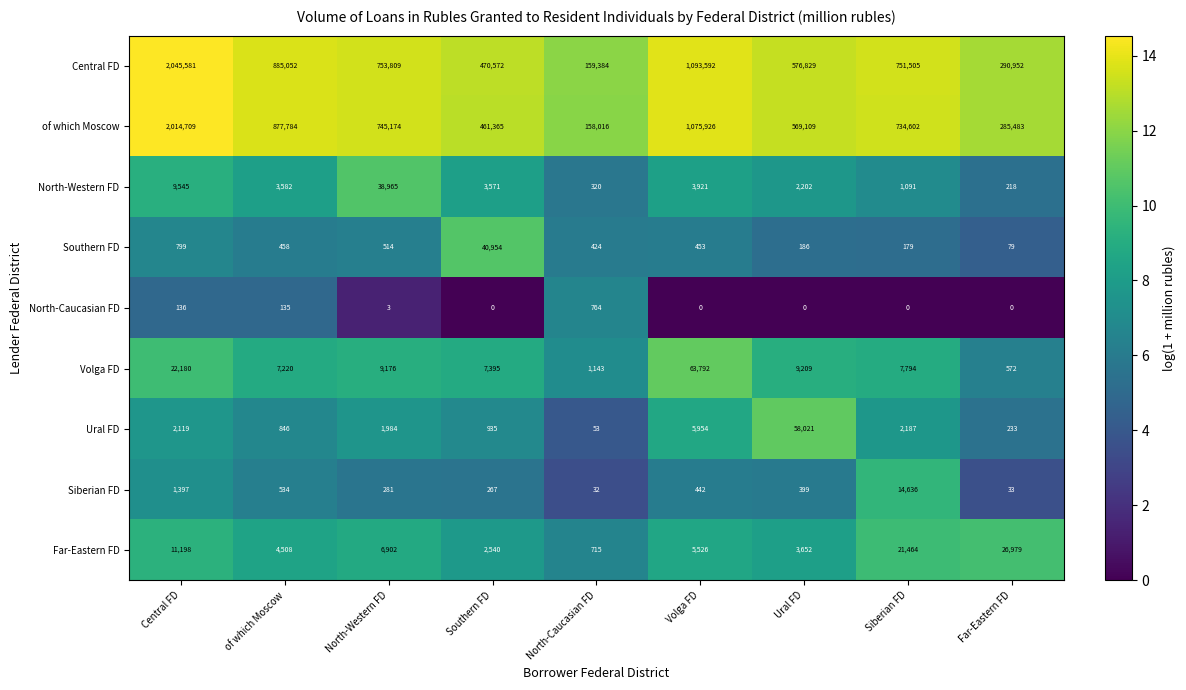

How many data points in of which Moscow are less than 734602?

4